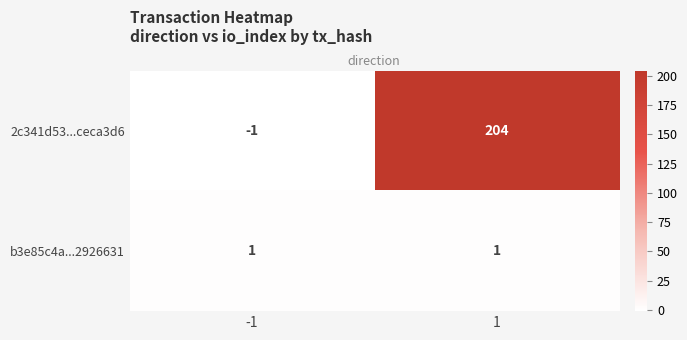

What is the maximum value for 2c341d53...ceca3d6?

204